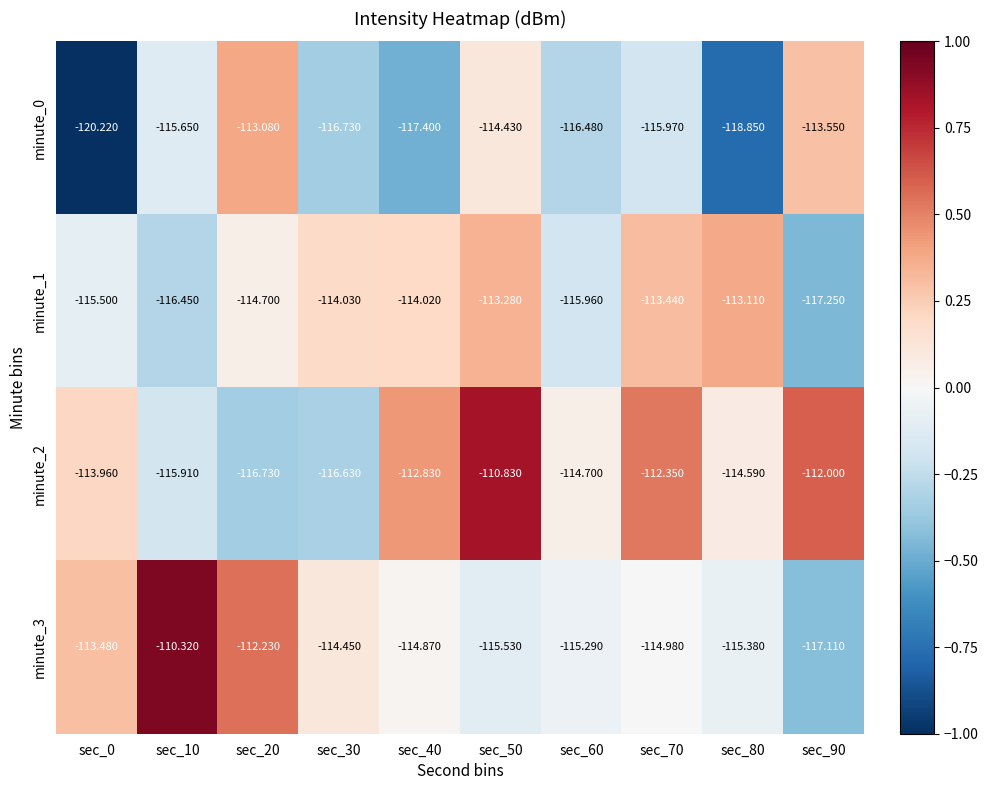

List the series in order of their peak value, highest first.

minute_3, minute_2, minute_0, minute_1